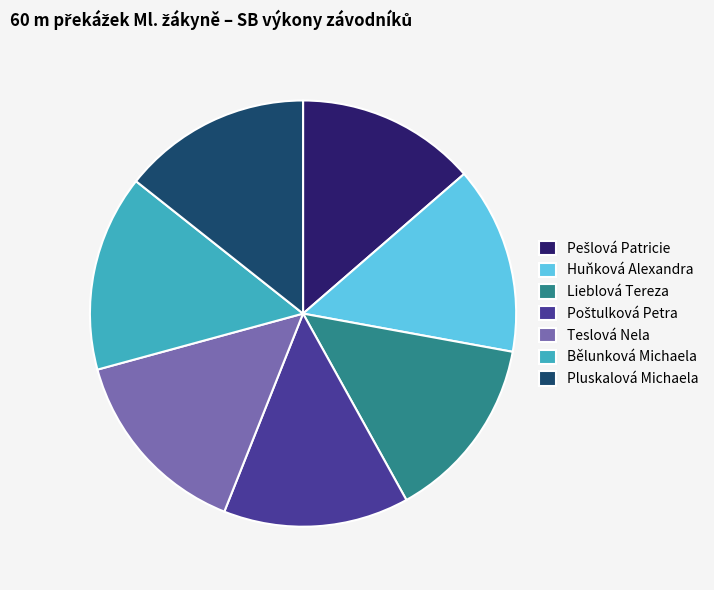

Is there a majority slice in this chart?

No